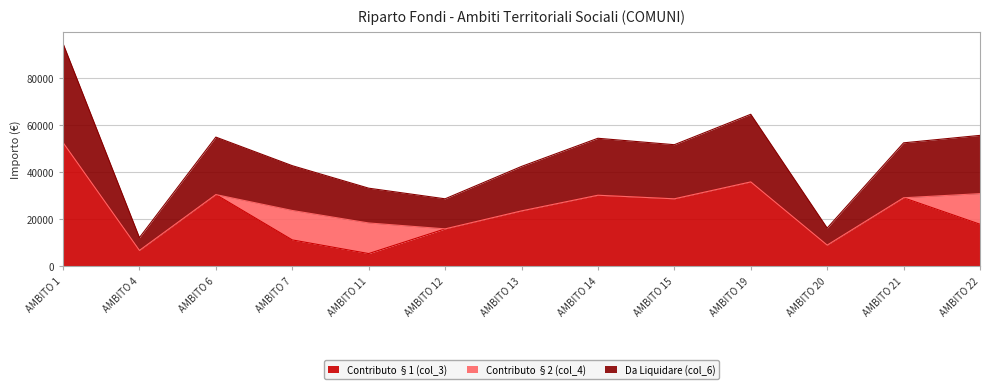

Which series has the largest range (max minus min)?

Da Liquidare (col_6)